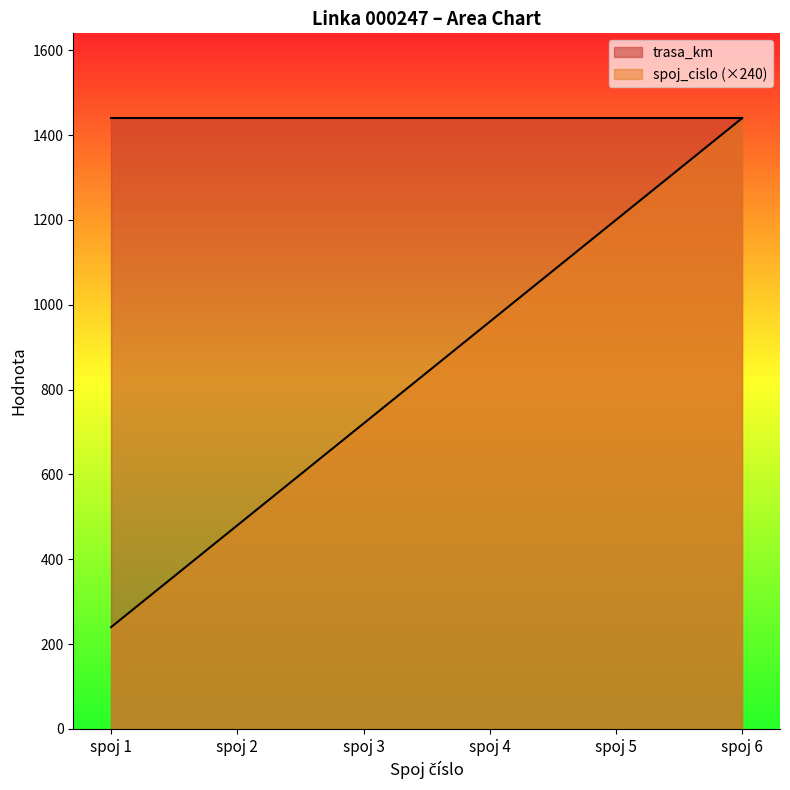

Rank the categories by value from highest to lowest.

spoj 6, spoj 5, spoj 4, spoj 3, spoj 2, spoj 1